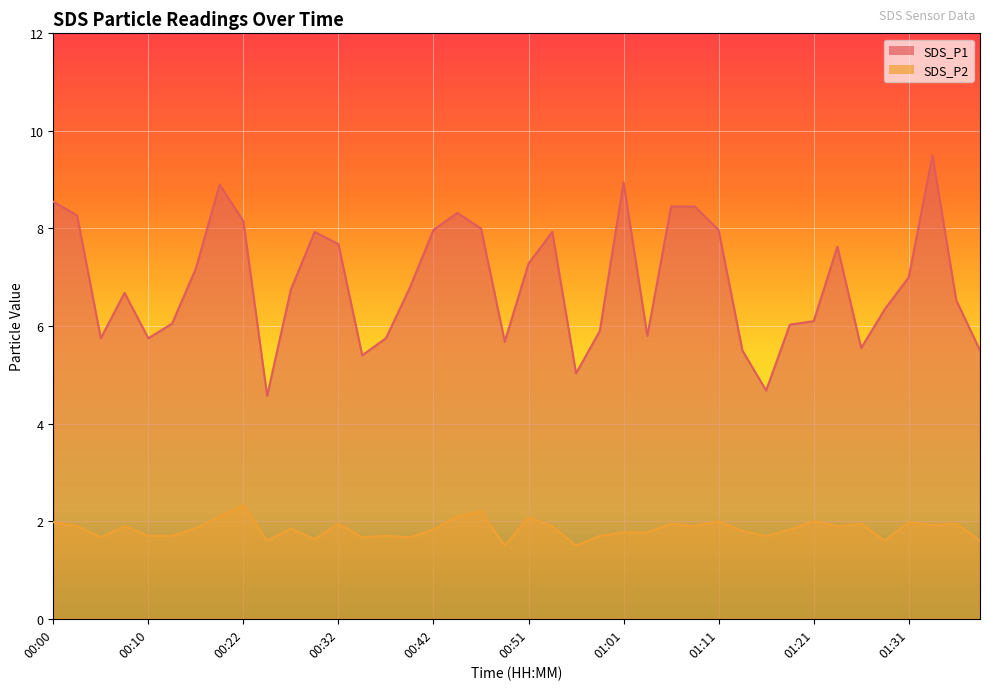

What position from the right is 00:42?

24